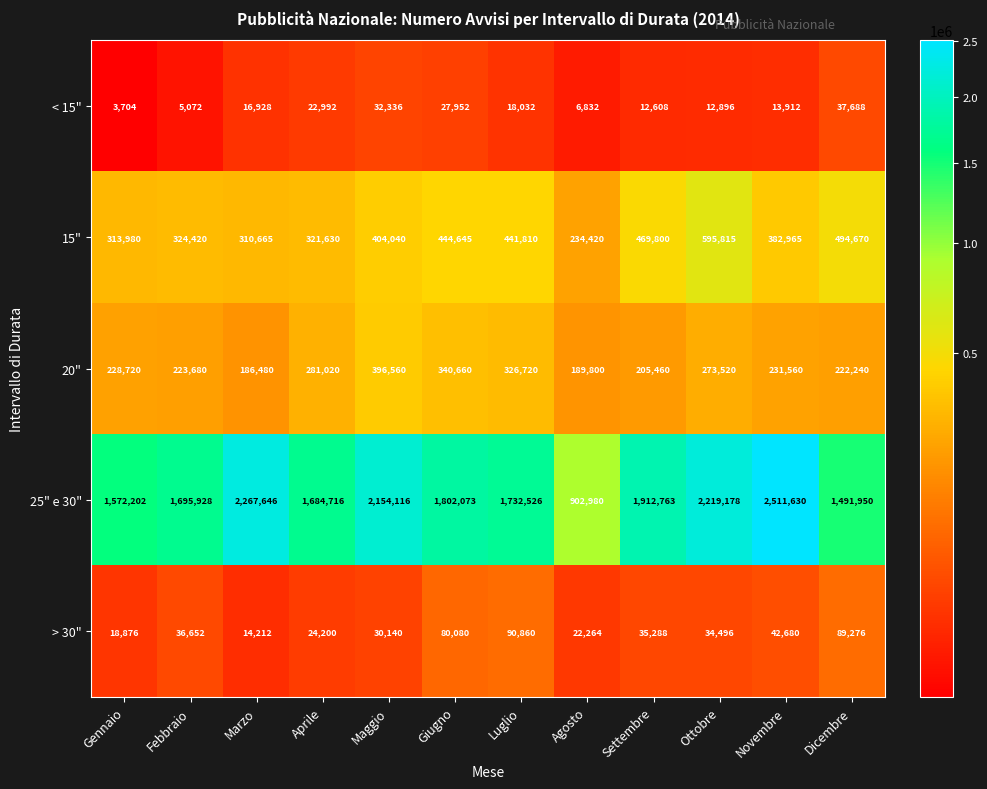

True or false: 25" e 30" has a value of 2047300 at Dicembre.

False